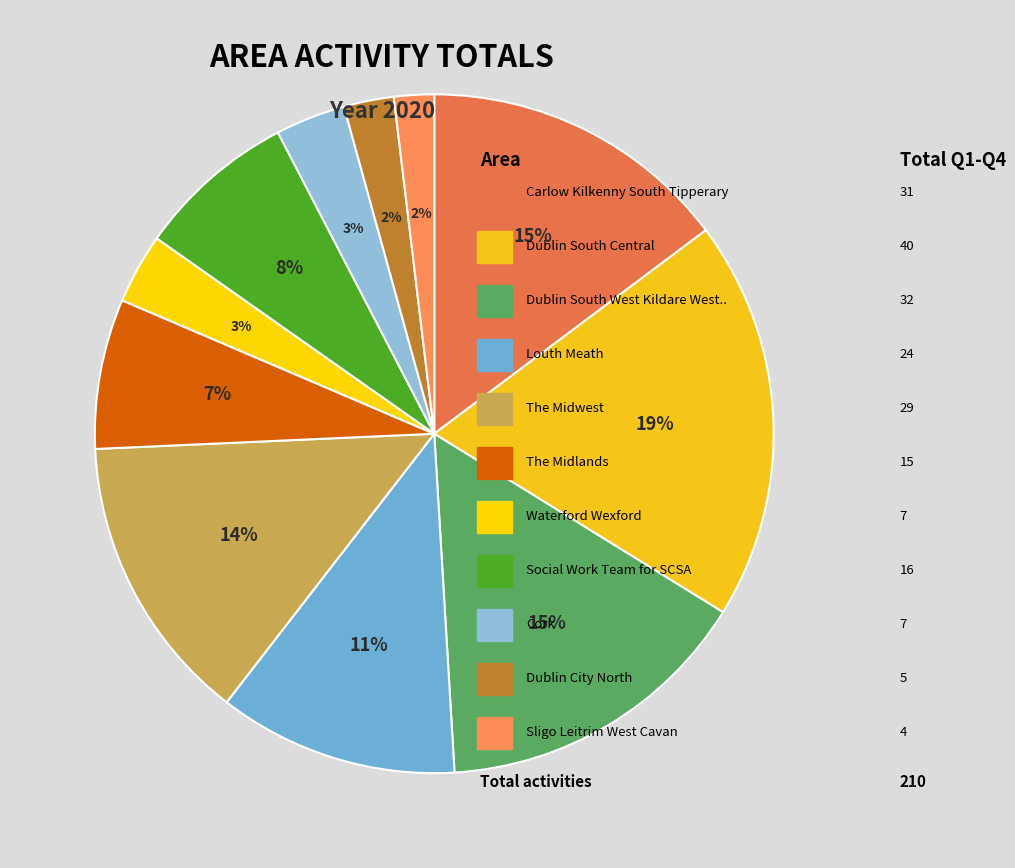

Count the number of slices in the pie.

11